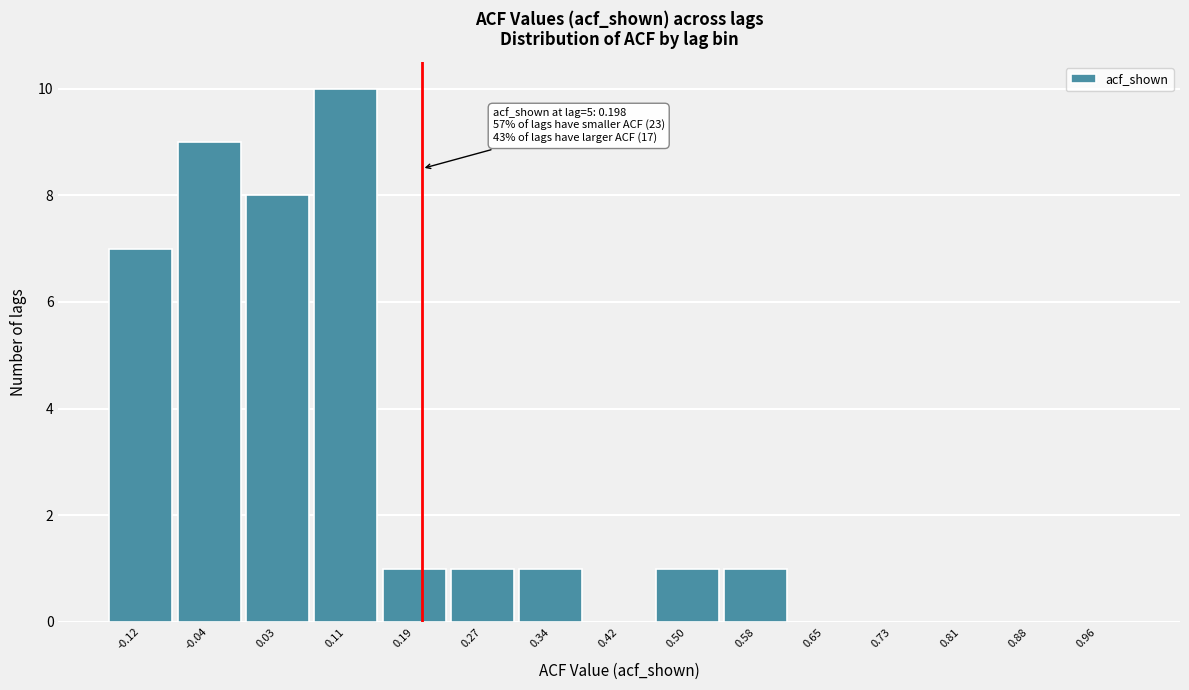

Reading right to left, extract all data points from this chart.

0.96=0	0.88=0	0.81=0	0.73=0	0.65=0	0.58=1	0.50=1	0.42=0	0.34=1	0.27=1	0.19=1	0.11=10	0.03=8	-0.04=9	-0.12=7